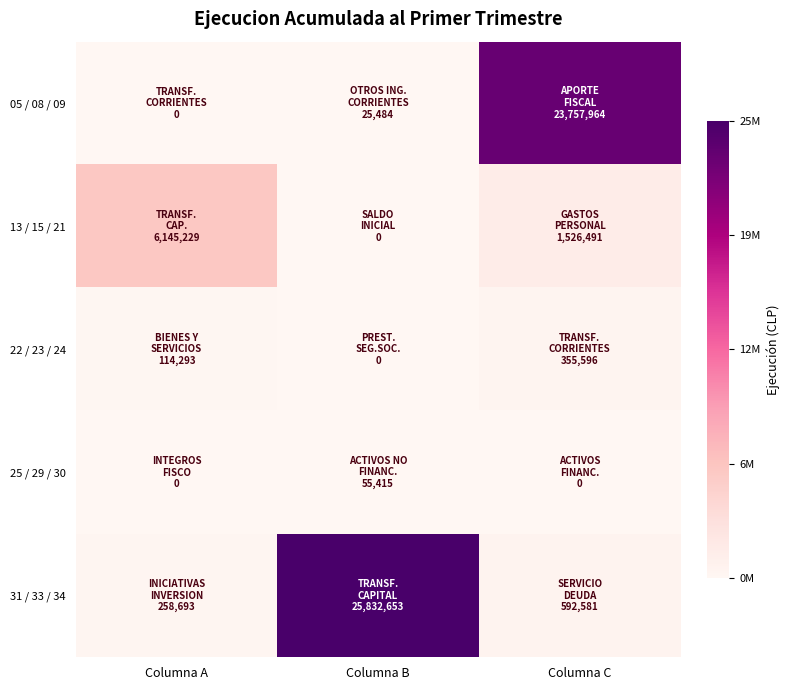

Reading left to right, what are all the values shown in this chart?

05 / 08 / 09: Columna A=0	Columna B=25484	Columna C=23757964
13 / 15 / 21: Columna A=6145229	Columna B=0	Columna C=1526491
22 / 23 / 24: Columna A=114293	Columna B=0	Columna C=355596
25 / 29 / 30: Columna A=0	Columna B=55415	Columna C=0
31 / 33 / 34: Columna A=258693	Columna B=25832653	Columna C=592581